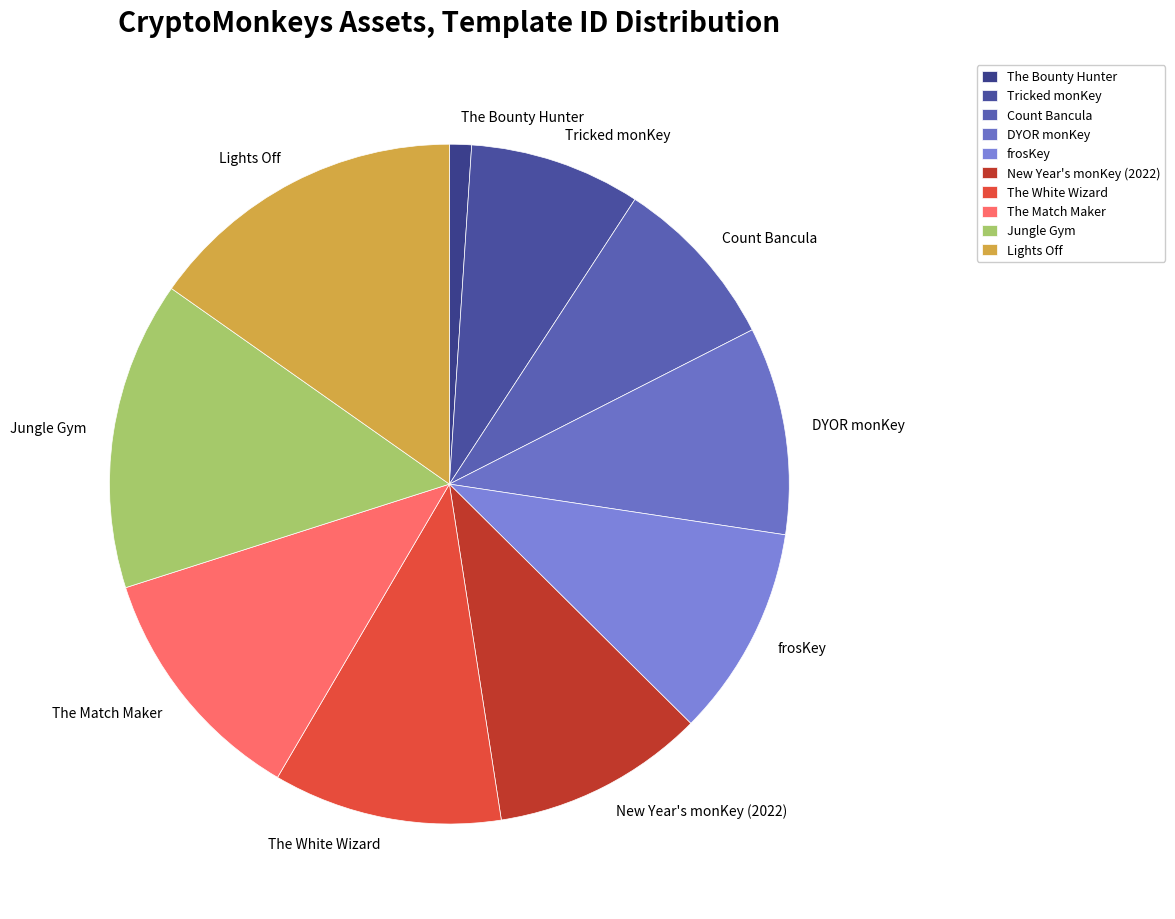

True or false: Tricked monKey accounts for 8% of the total.

True